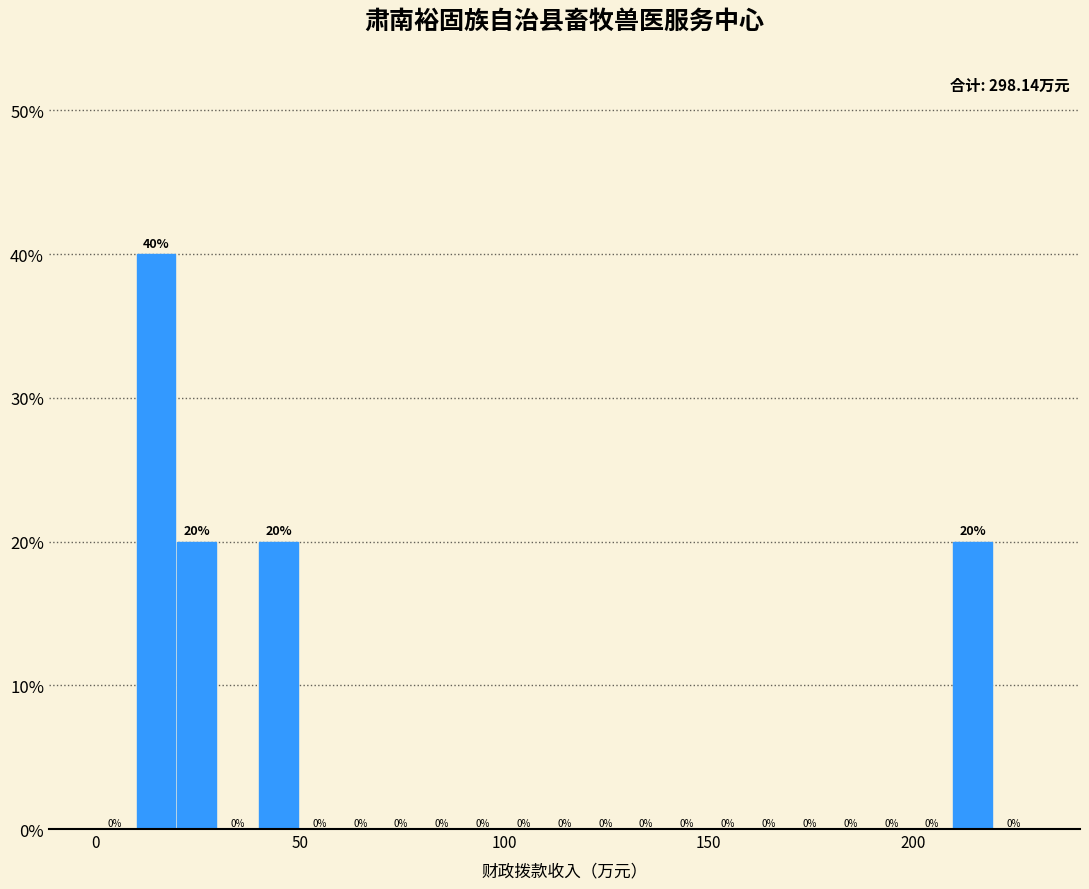

Around what value on the x-axis is the tallest bar? Give the approximate position of its centre, as read against the axis.

15